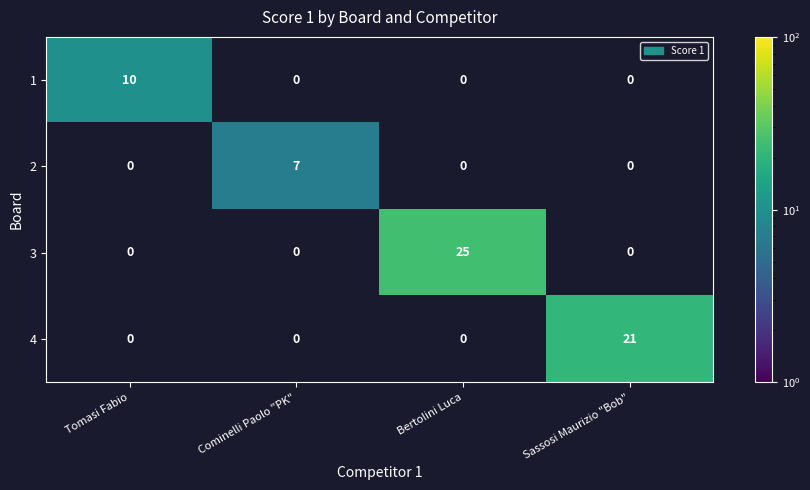

The 2 series shows 2 at Cominelli Paolo "PK". True or false?

False